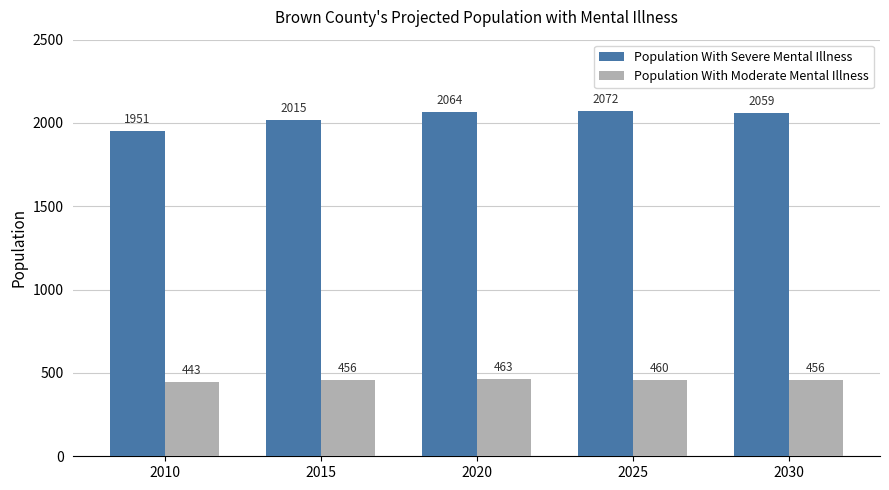

What is the maximum value shown in the chart?

2072